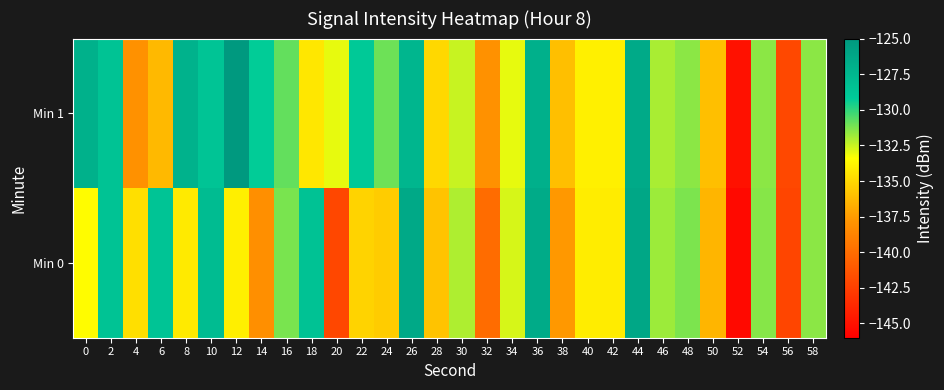

Count the number of categories in the chart.

30